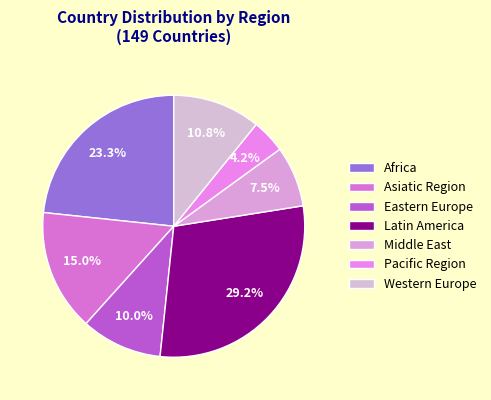

Rank the categories by value from lowest to highest.

Pacific Region, Middle East, Eastern Europe, Western Europe, Asiatic Region, Africa, Latin America